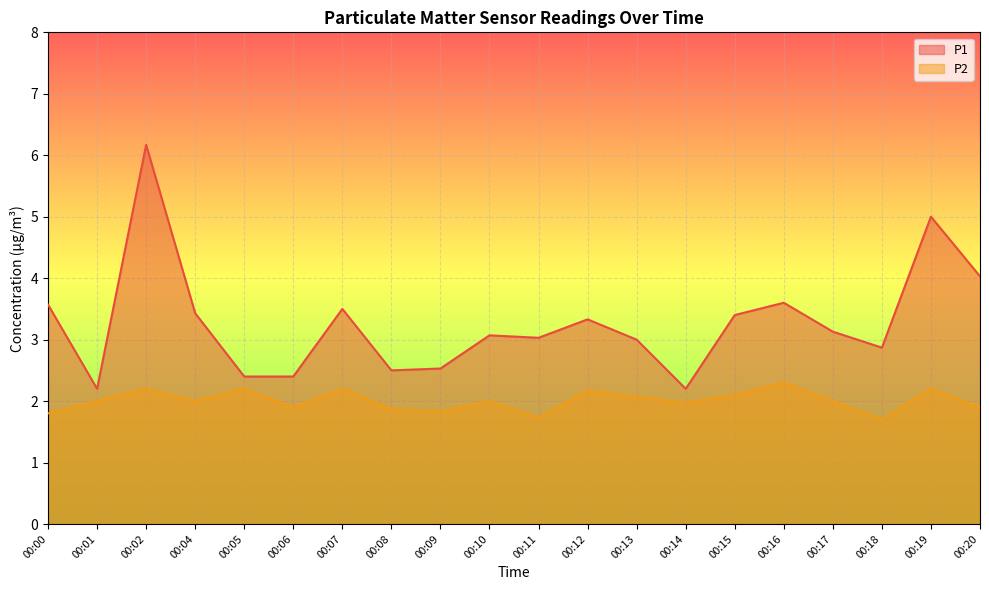

At which category does the chart reach its peak across all series?

00:02